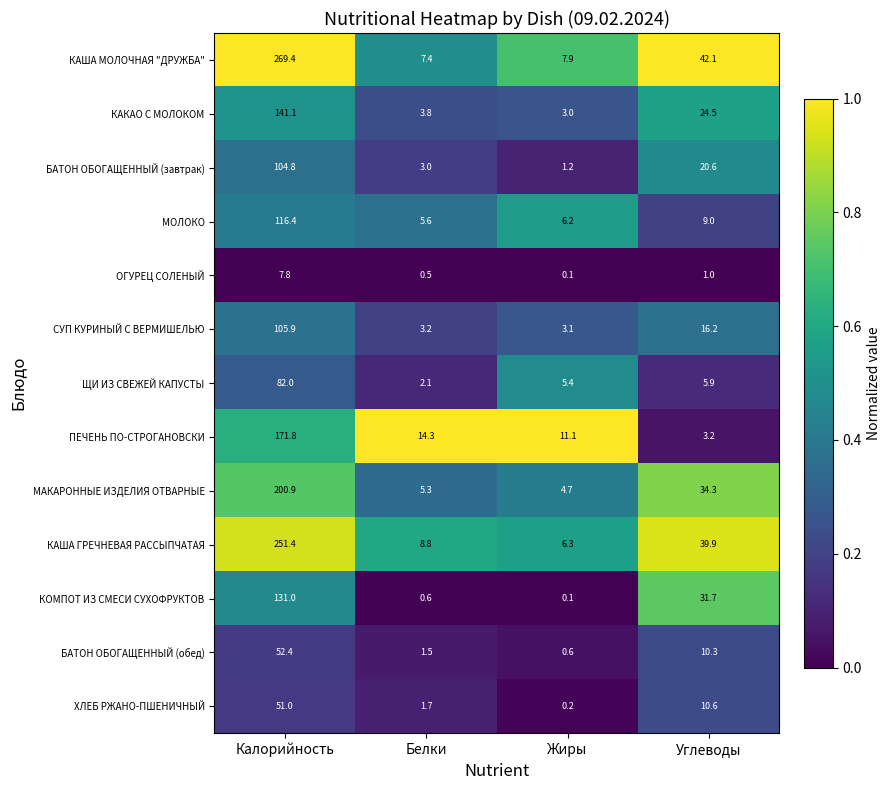

What is the sum of all ХЛЕБ РЖАНО-ПШЕНИЧНЫЙ values?

63.5